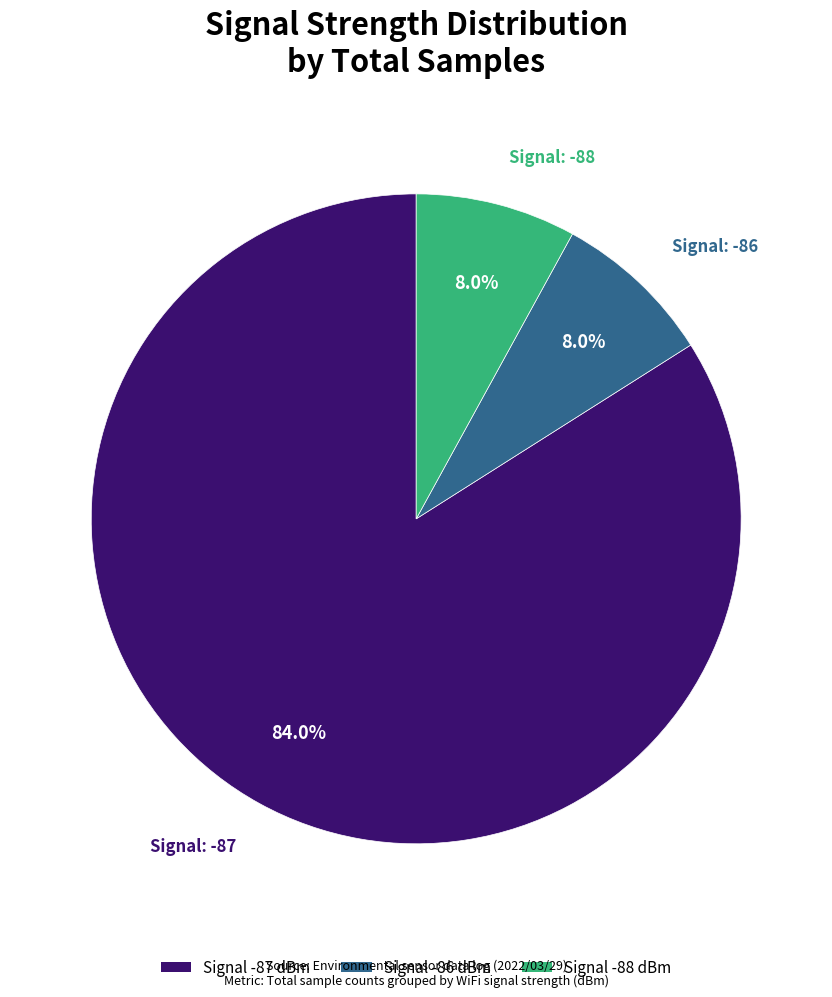

Is there a majority slice in this chart?

Yes